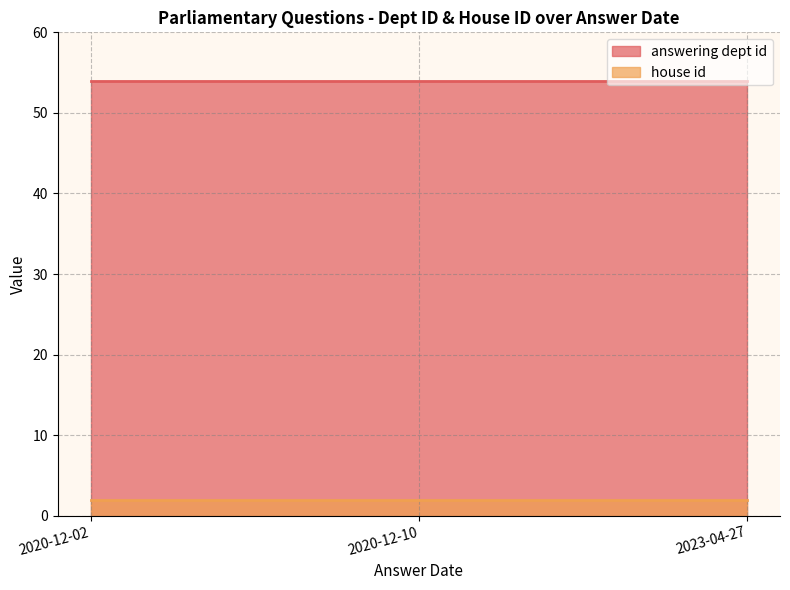

What is the average value of the house id series?

2